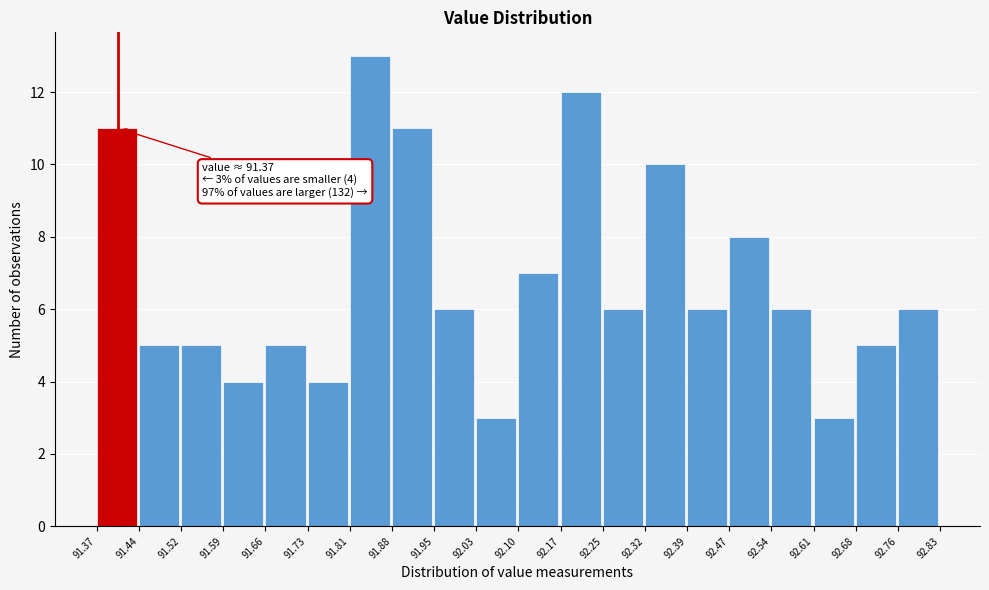

Which range on the x-axis has the tallest bar?

91.81 to 91.88